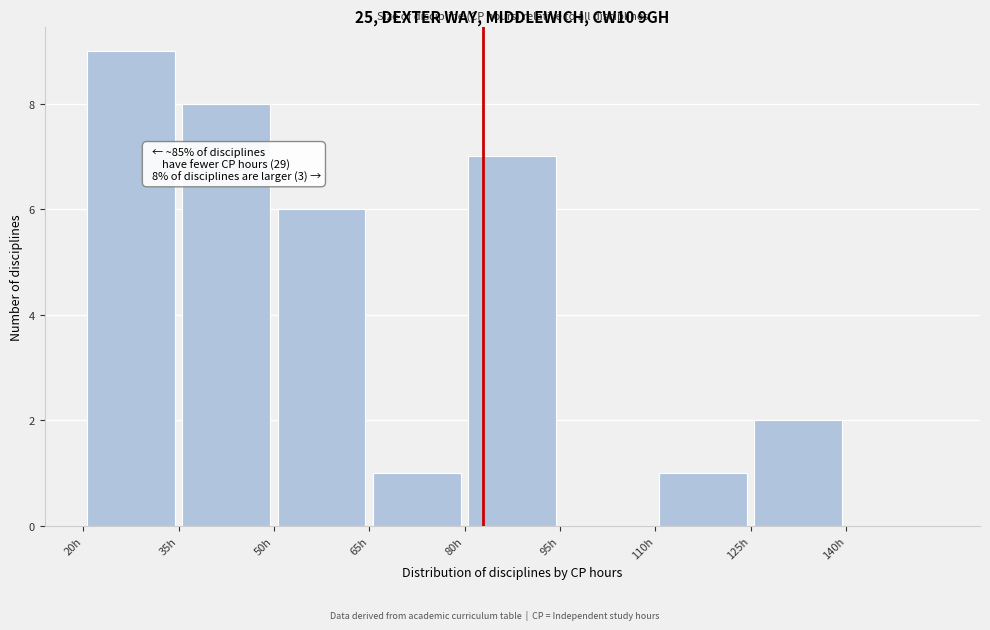

Over which range of the x-axis is the bar tallest?

20 to 35